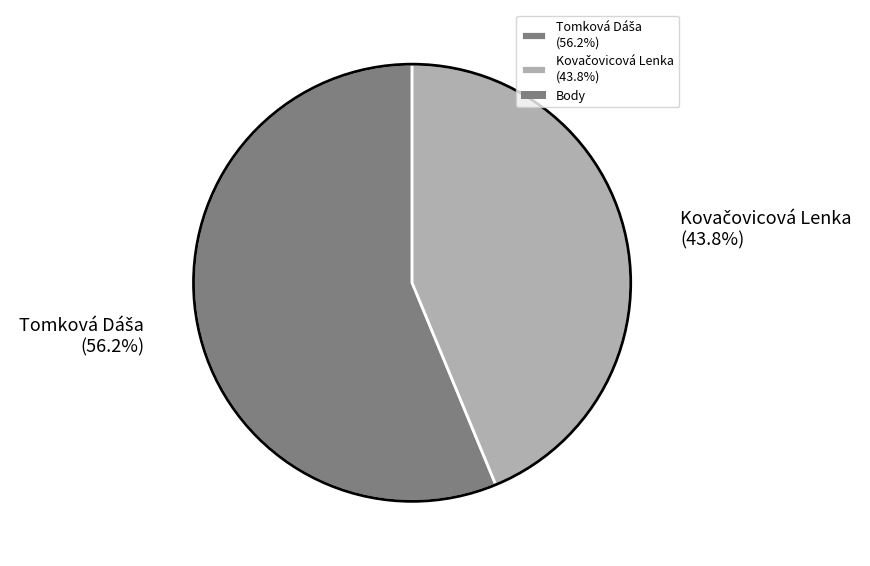

Does any single category account for the majority?

Yes